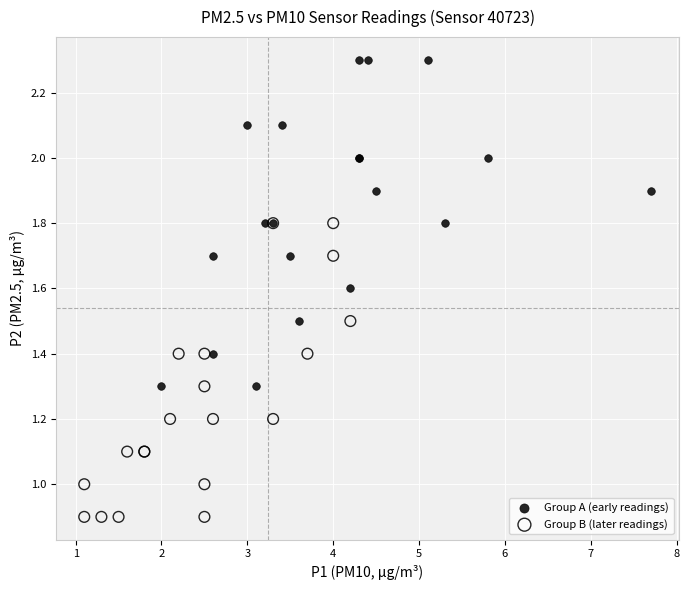

Which series reaches the maximum Y coordinate?

Group A (early readings)